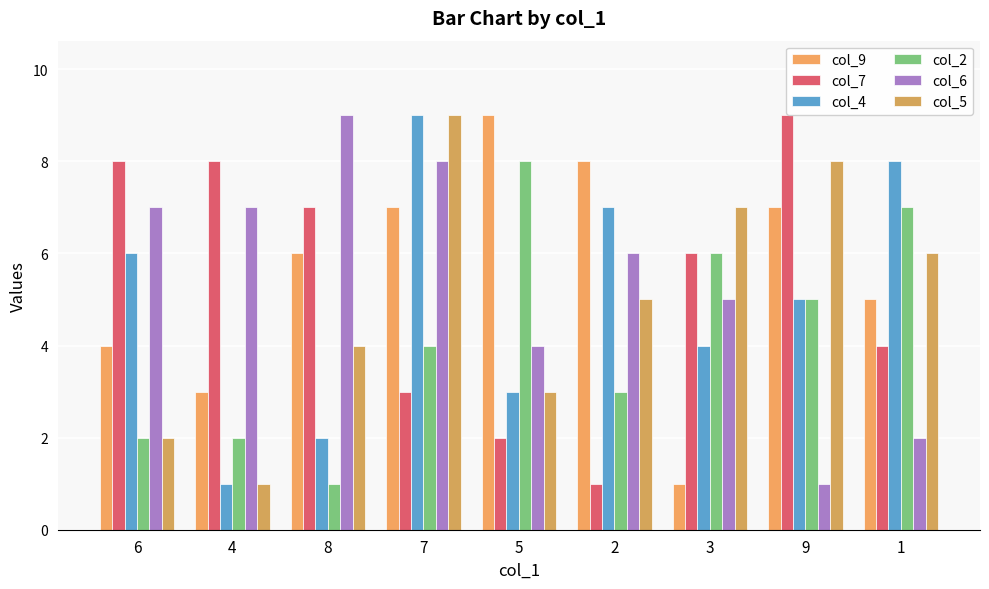

Count the col_6 values in the range 4 to 7.

5